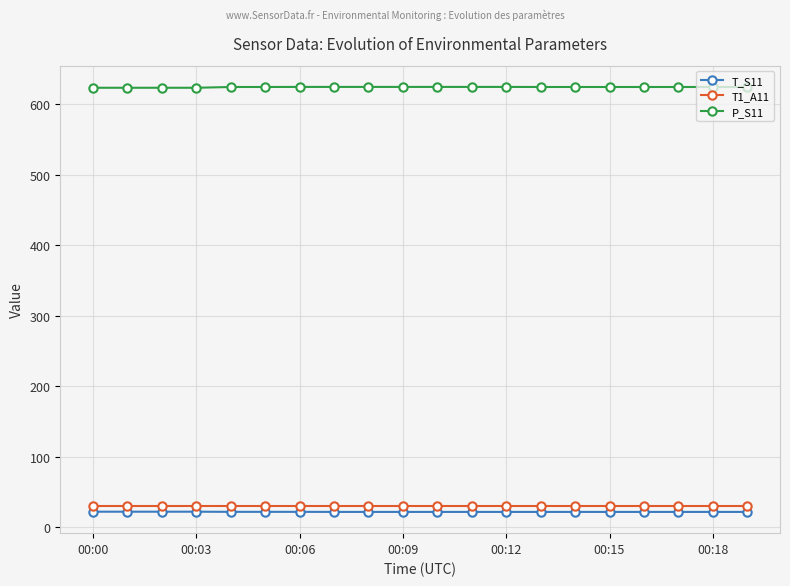

What is the maximum value for T1_A11?

30.8